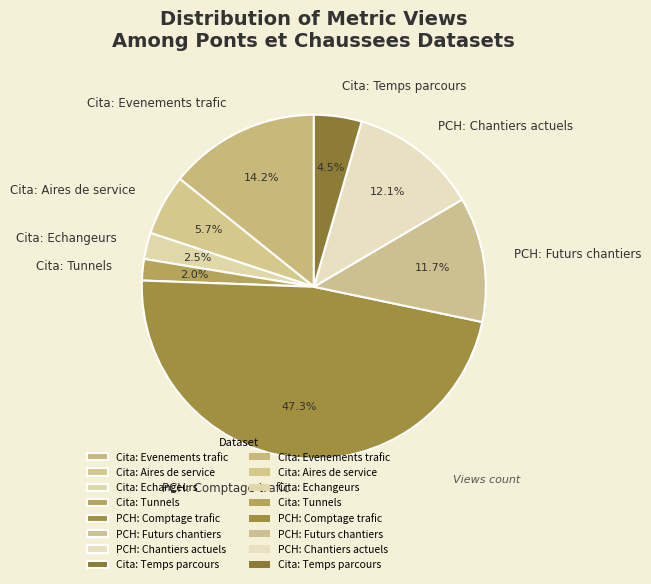

Does any single category account for the majority?

No